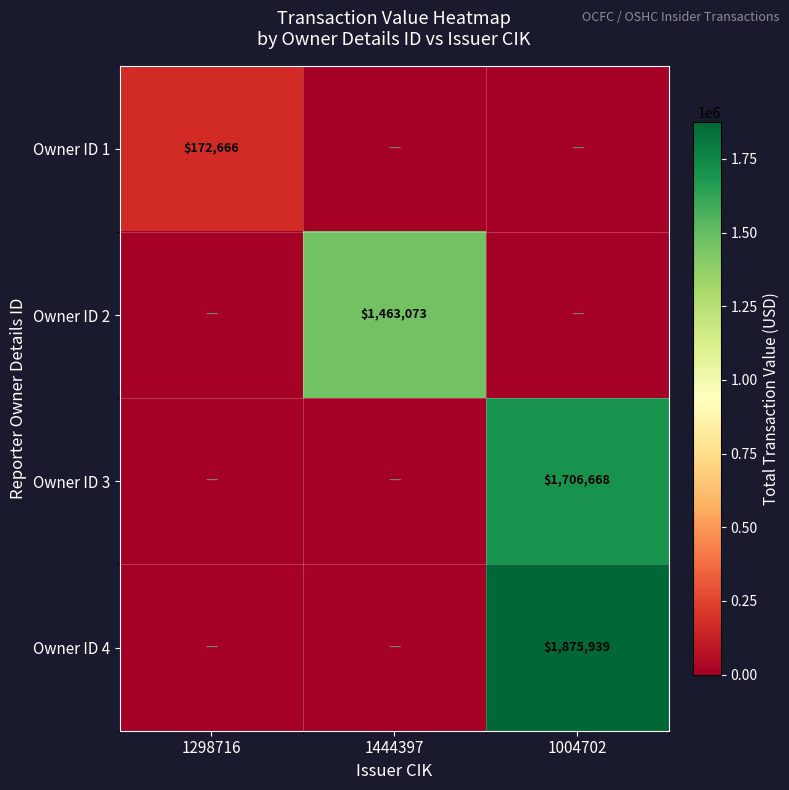

The value of Owner ID 4 at 1004702 is 1310233. True or false?

False